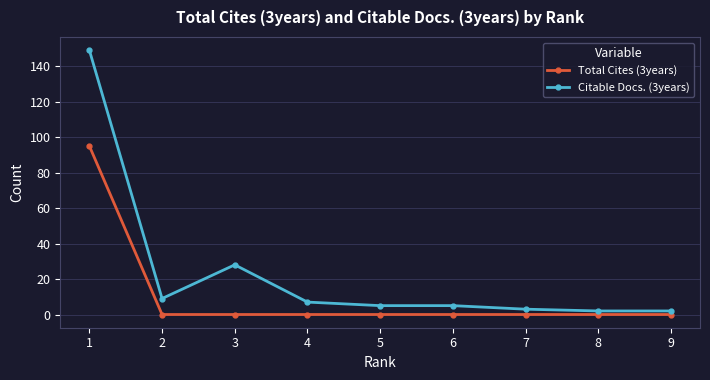

The value of Total Cites (3years) at 1 is 95. True or false?

True